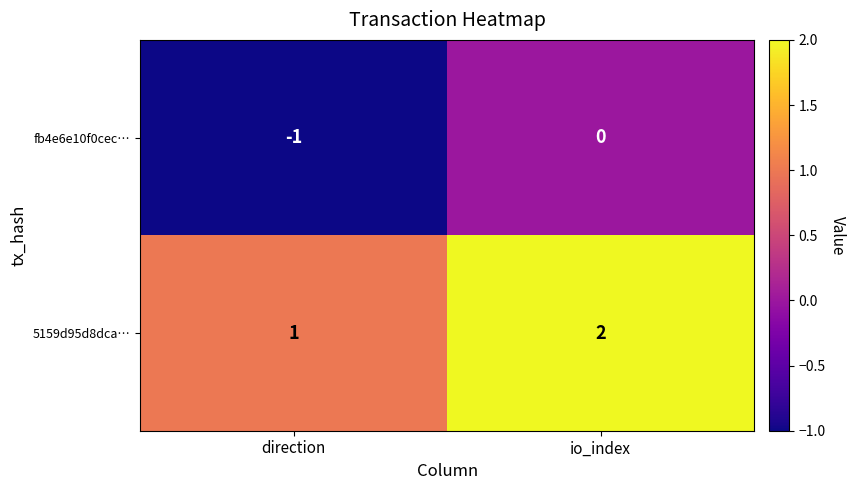

What is the sum of the 5159d95d8dca… values at direction and io_index?

3